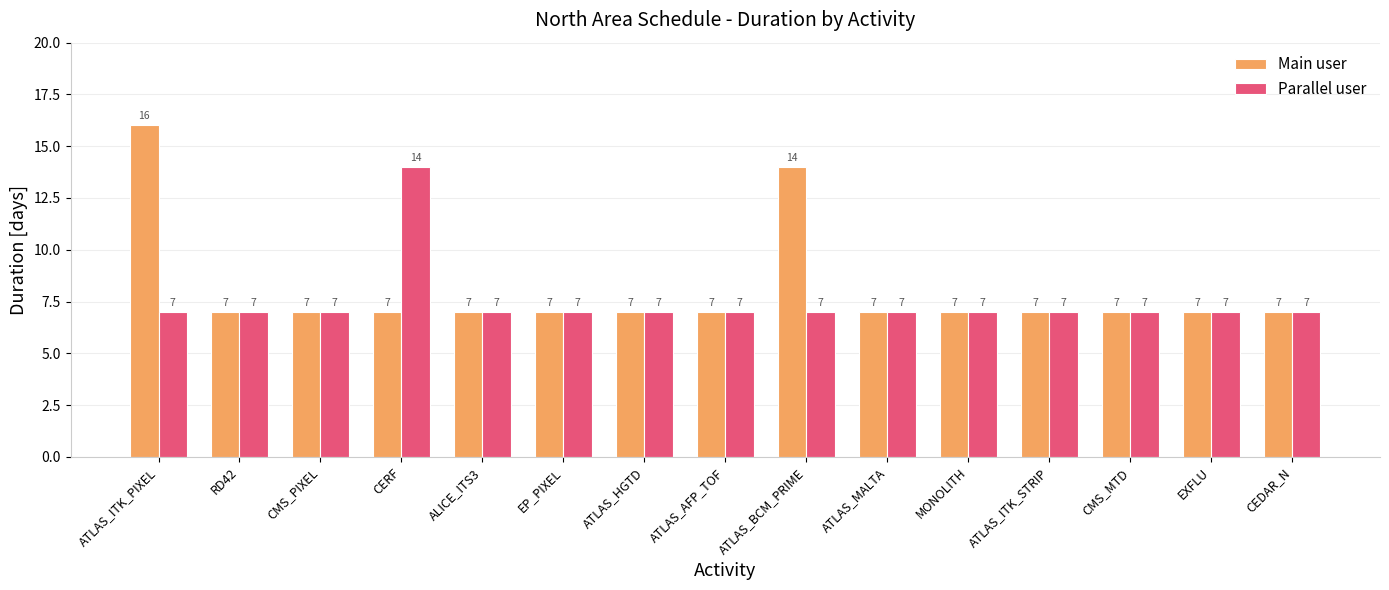

What position from the left is CMS_PIXEL?

3